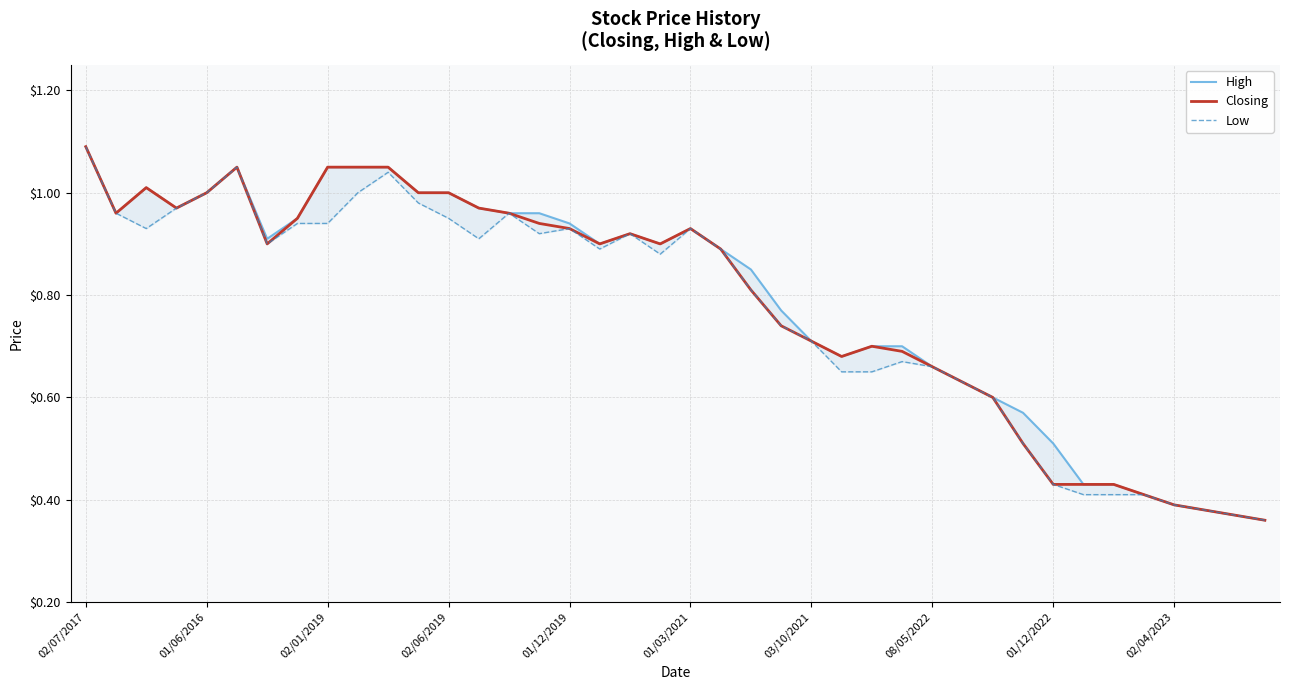

Does the chart have visible grid lines?

Yes